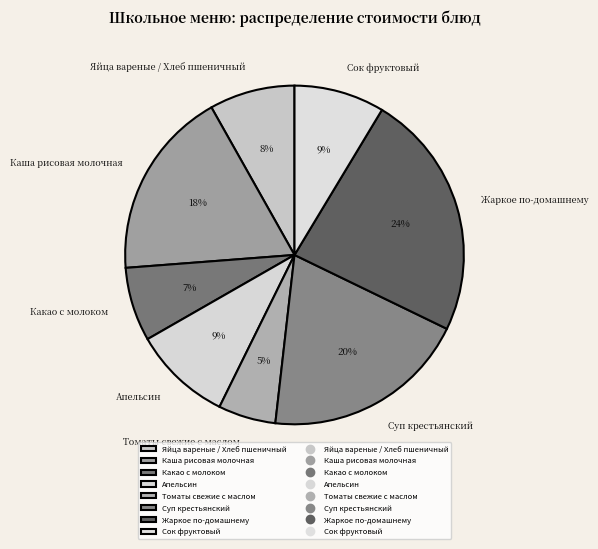

Between Какао с молоком and Жаркое по-домашнему, which is larger?

Жаркое по-домашнему